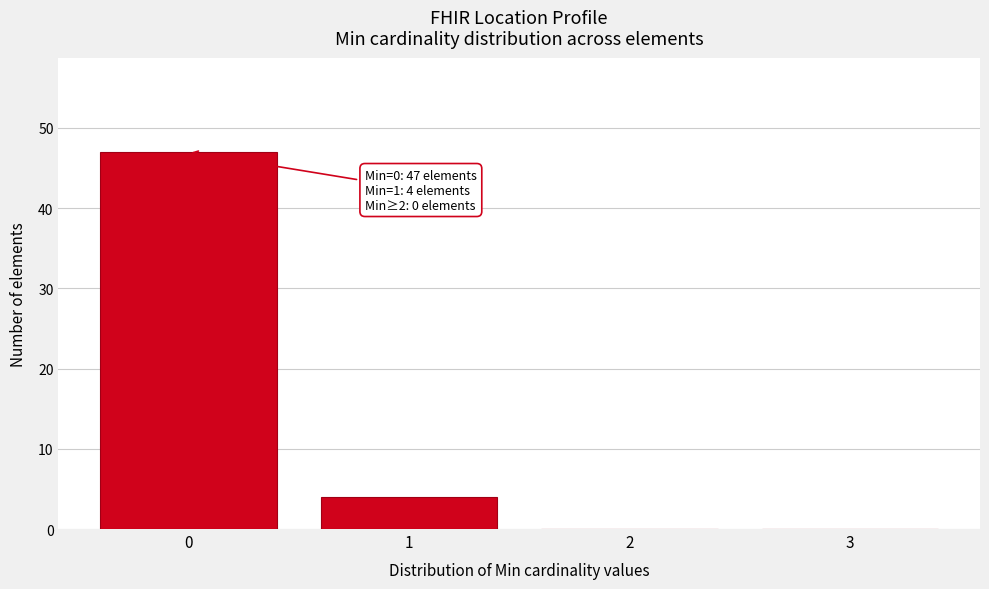

Over which range of the x-axis is the bar tallest?

-0.5 to 0.5